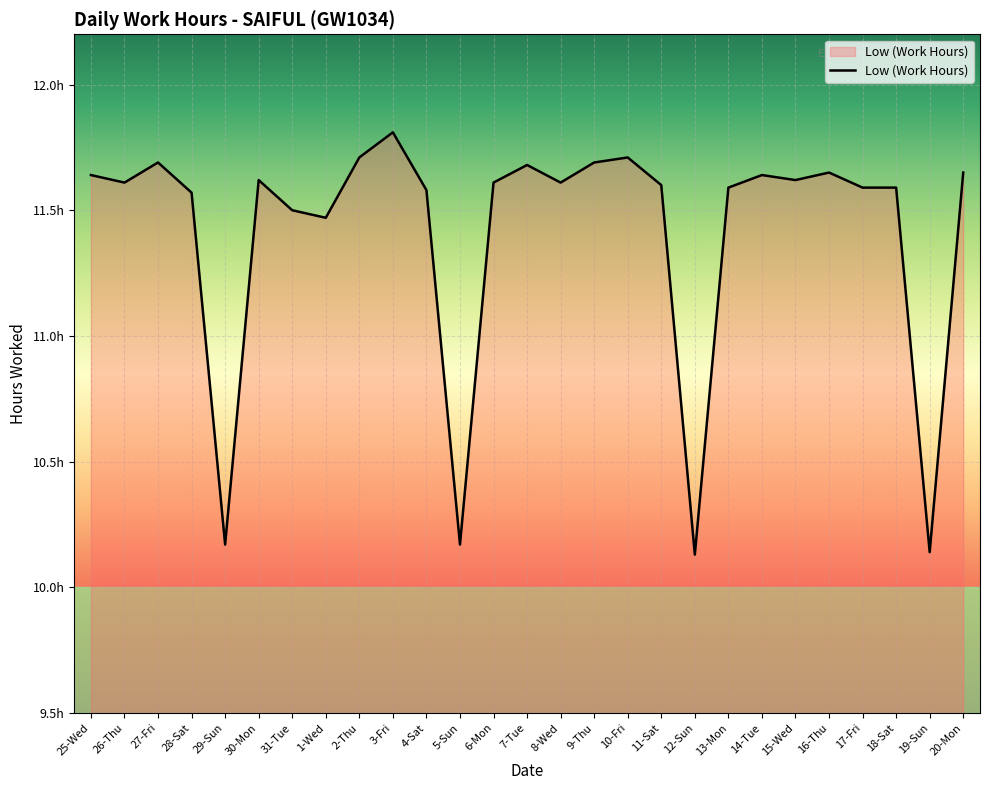

Where is the first local minimum?

26-Thu